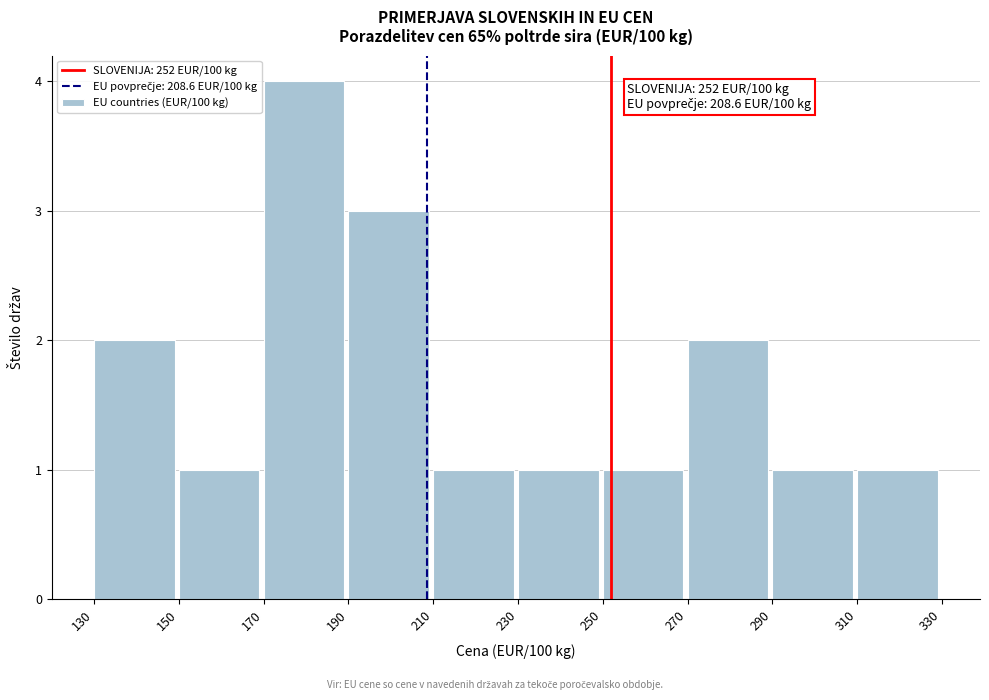

Which range on the x-axis has the tallest bar?

170 to 190